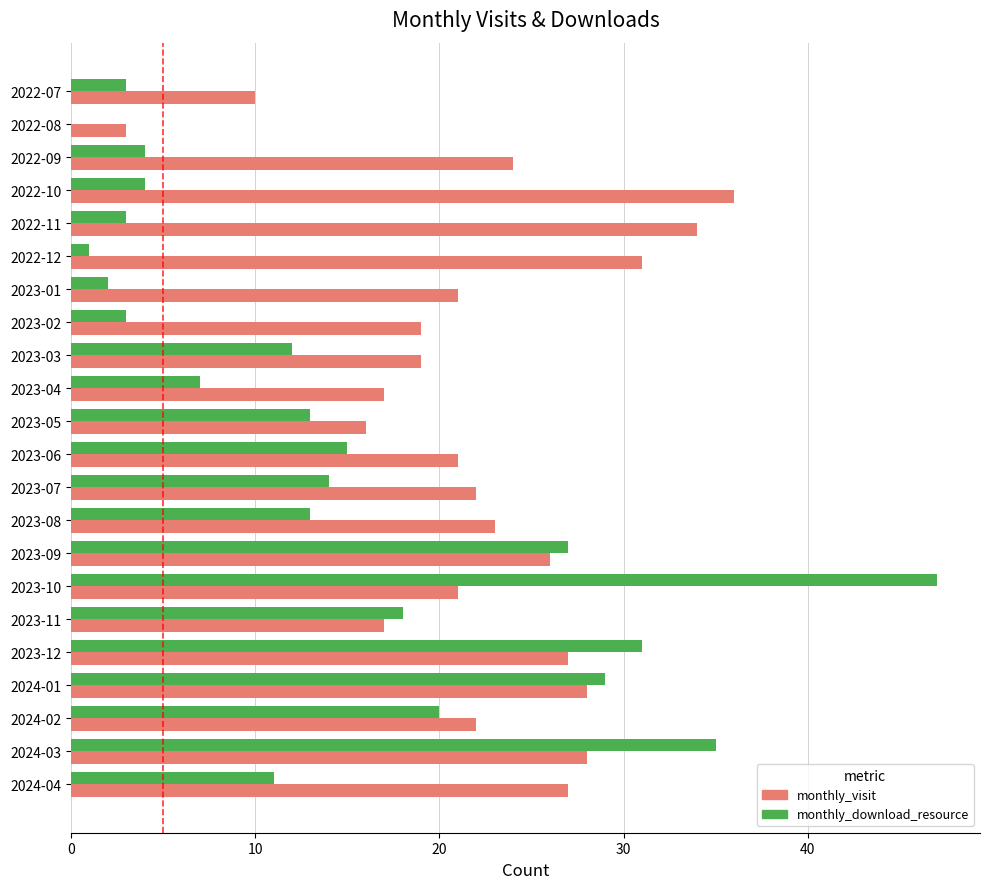

Is it true that monthly_download_resource equals 5 at 2023-03?

False